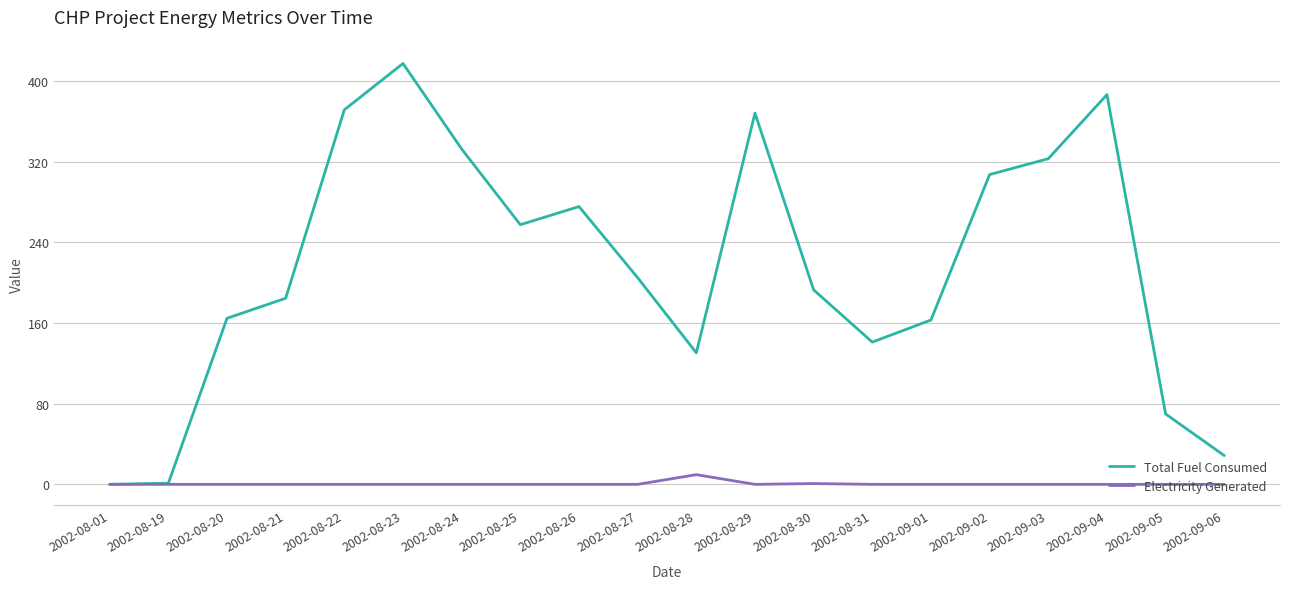

True or false: Electricity Generated has more than 0 interior local peaks.

True